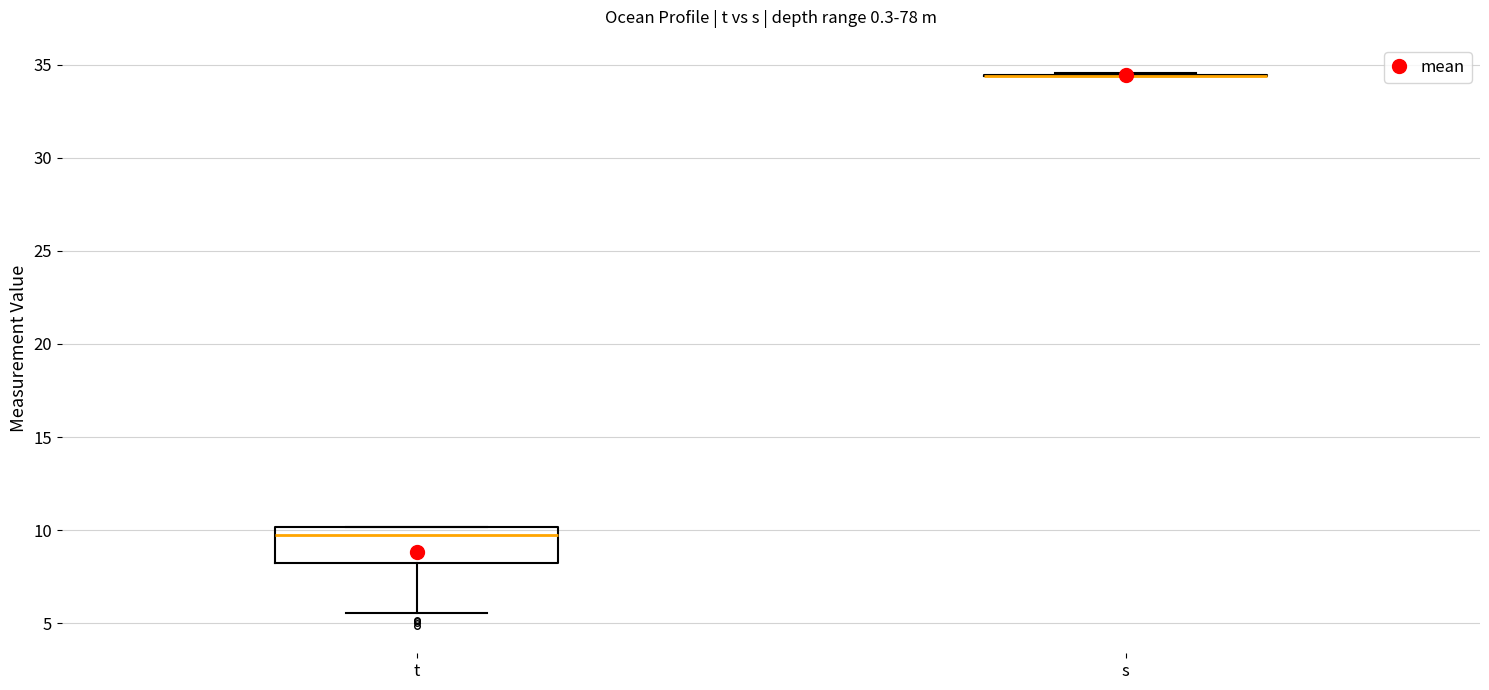

Reading left to right, read every box against the y-axis: the position of its median line, the range the box covers, and the ends of its whiskers. The values are not printed on the chart, so give them approximately, as read against the axis.

t: median 10.0 (just below the box's upper edge), box 8.0 to 10.0, whiskers 5.5 to 10.0
s: box collapsed to a line at 34.5, whiskers 34.5 to 34.5